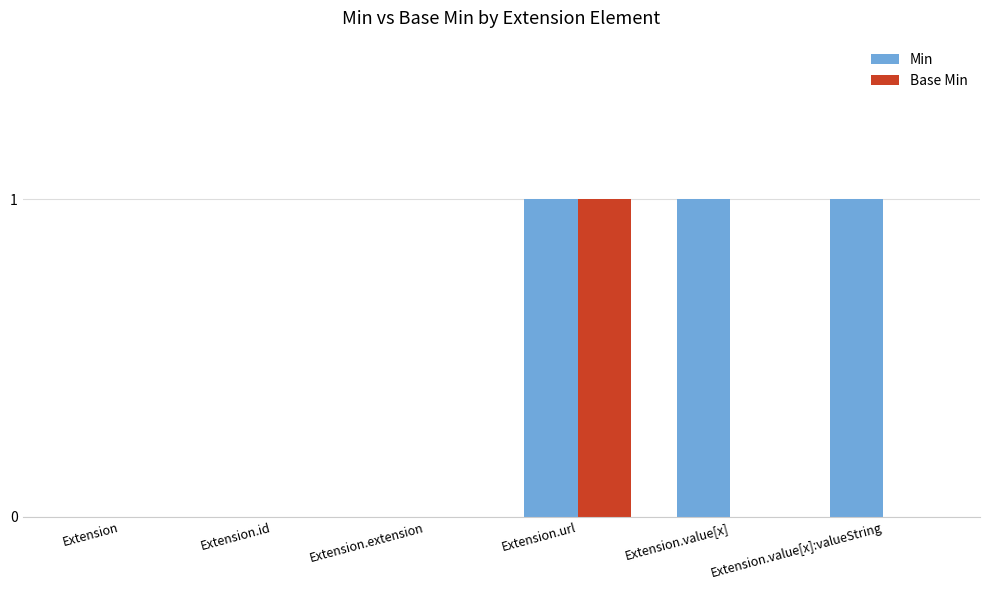

Reading left to right, extract all data points from this chart.

Min: 0	0	0	1	1	1
Base Min: 0	0	0	1	0	0